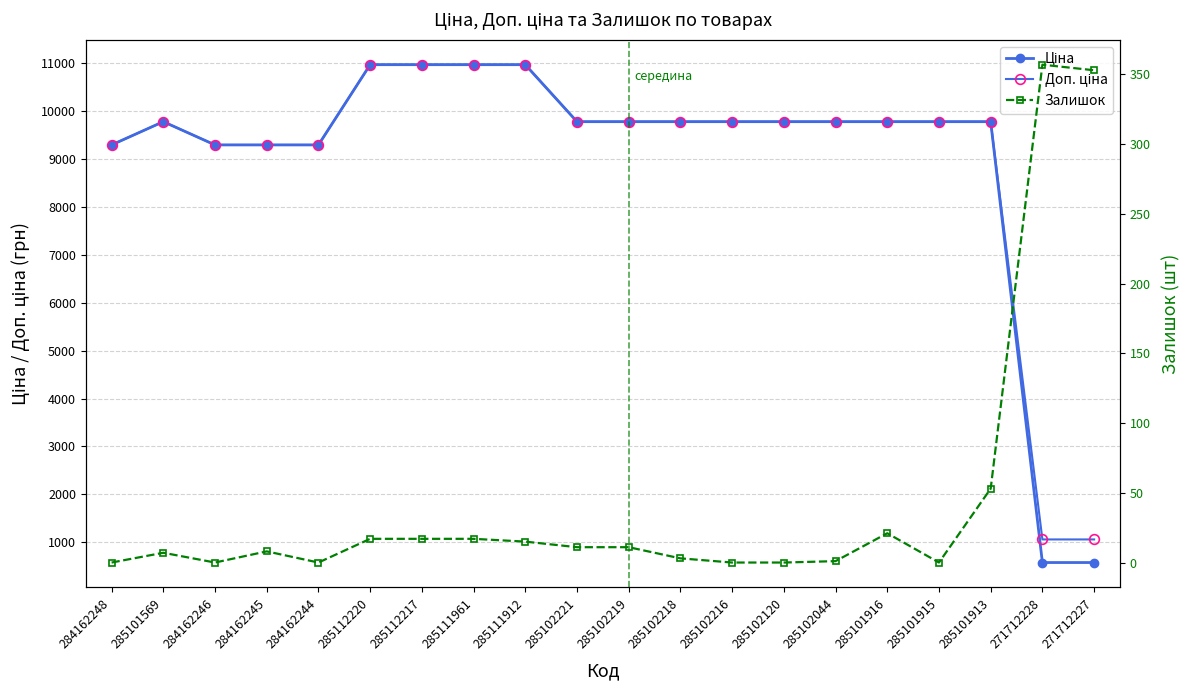

Which series has the largest total across all categories?

Доп. ціна